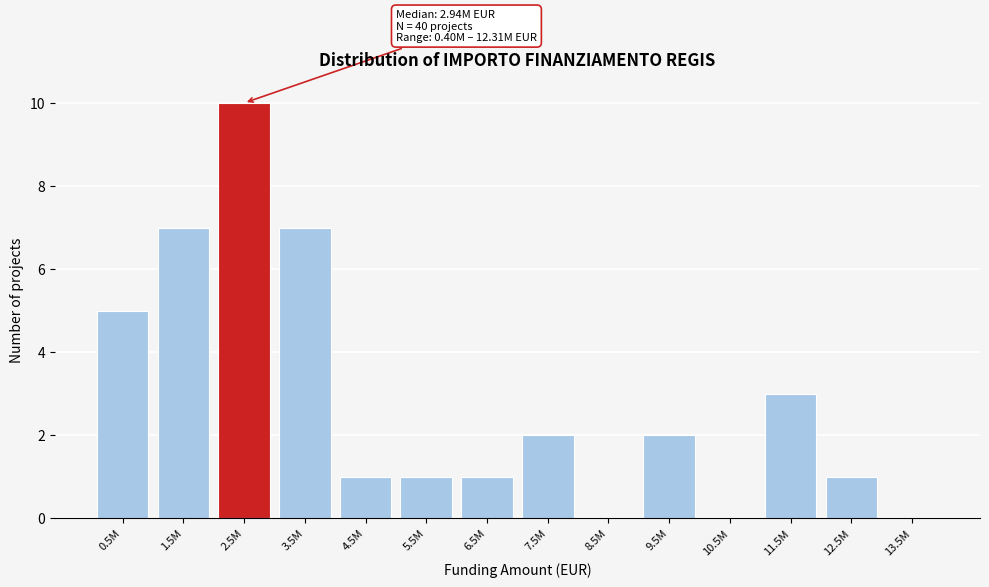

Reading right to left, extract all data points from this chart.

13.5M=0	12.5M=1	11.5M=3	10.5M=0	9.5M=2	8.5M=0	7.5M=2	6.5M=1	5.5M=1	4.5M=1	3.5M=7	2.5M=10	1.5M=7	0.5M=5